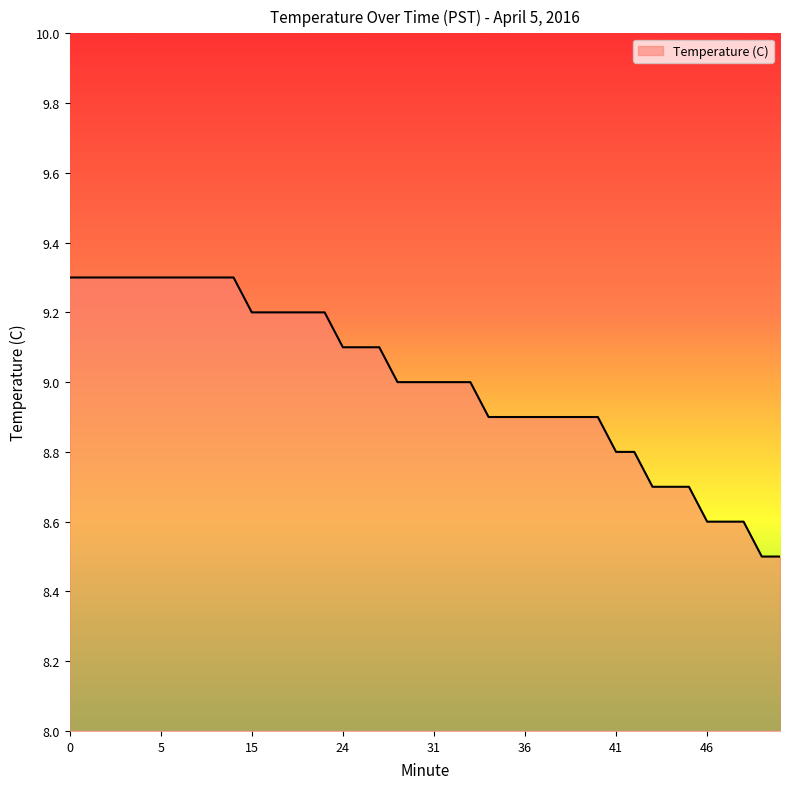

What is the minimum value shown in the chart?

8.5